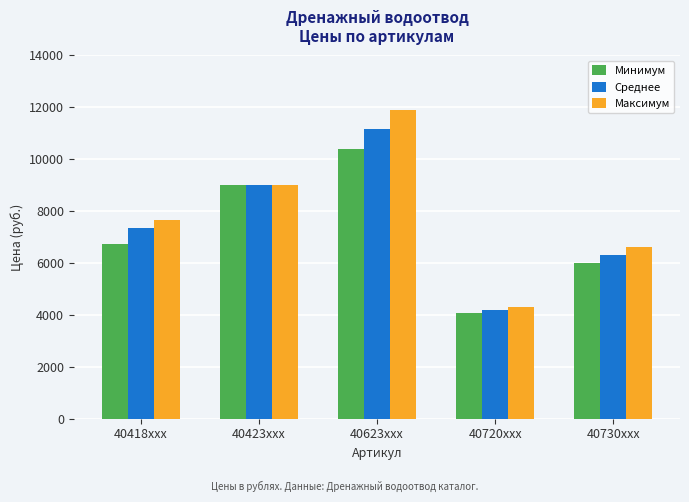

True or false: Минимум has a value of 3960 at 40418xxx.

False